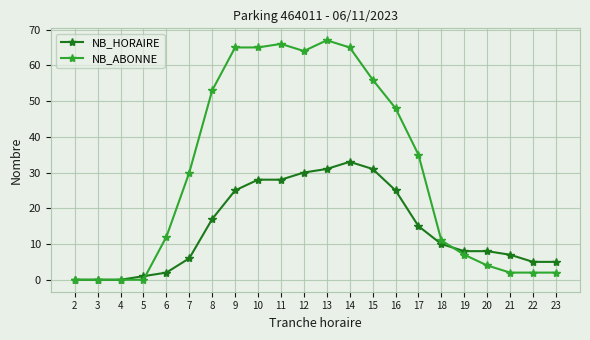

True or false: NB_ABONNE has more than 1 interior local peaks.

True